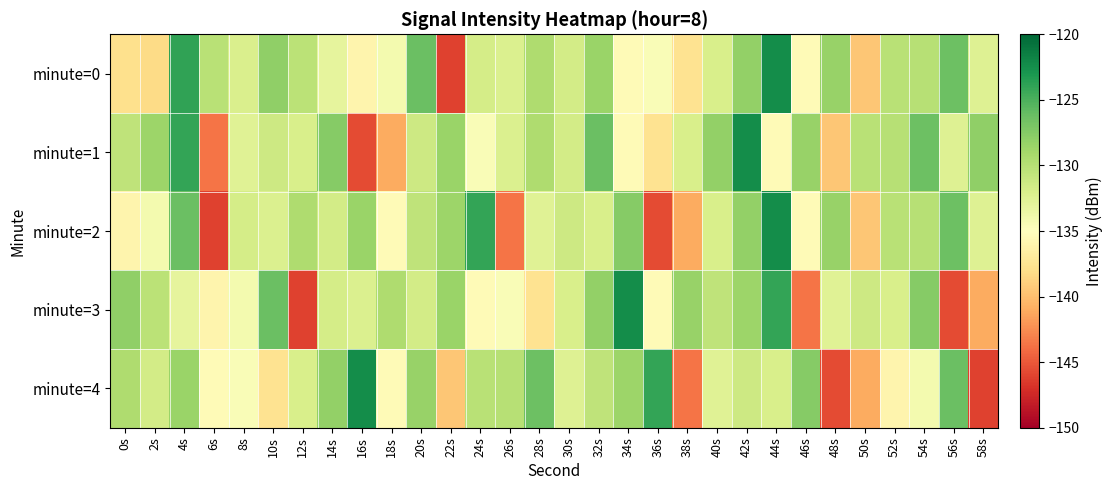

Rank the series at 16s from lowest to highest value.

minute=1, minute=0, minute=3, minute=2, minute=4